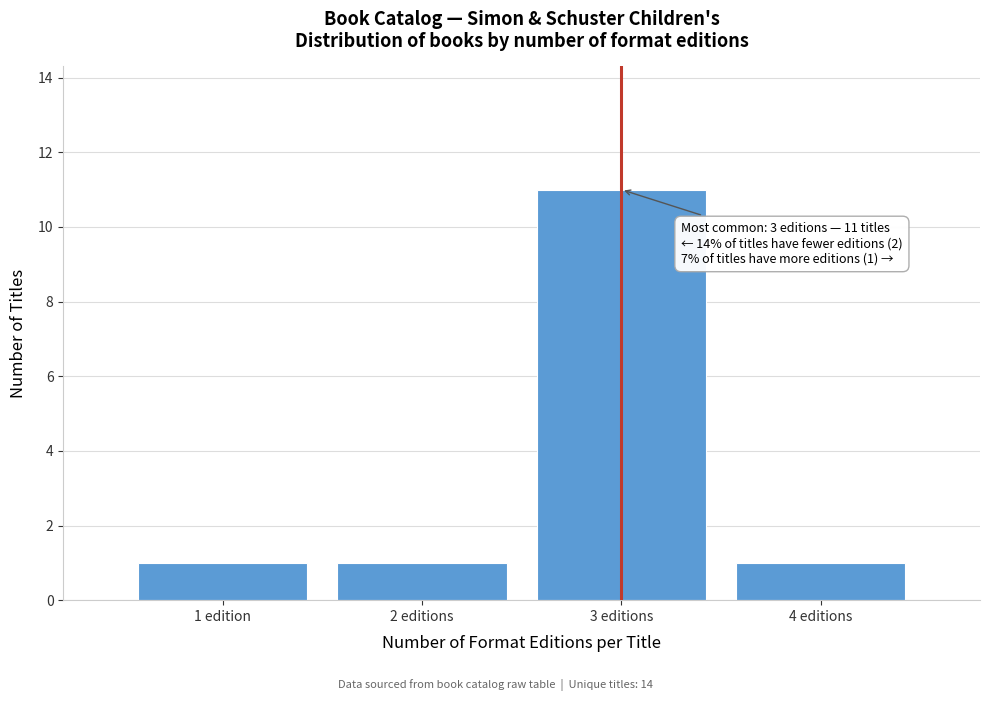

Reading left to right, transcribe all the data shown in this chart.

1	1	11	1